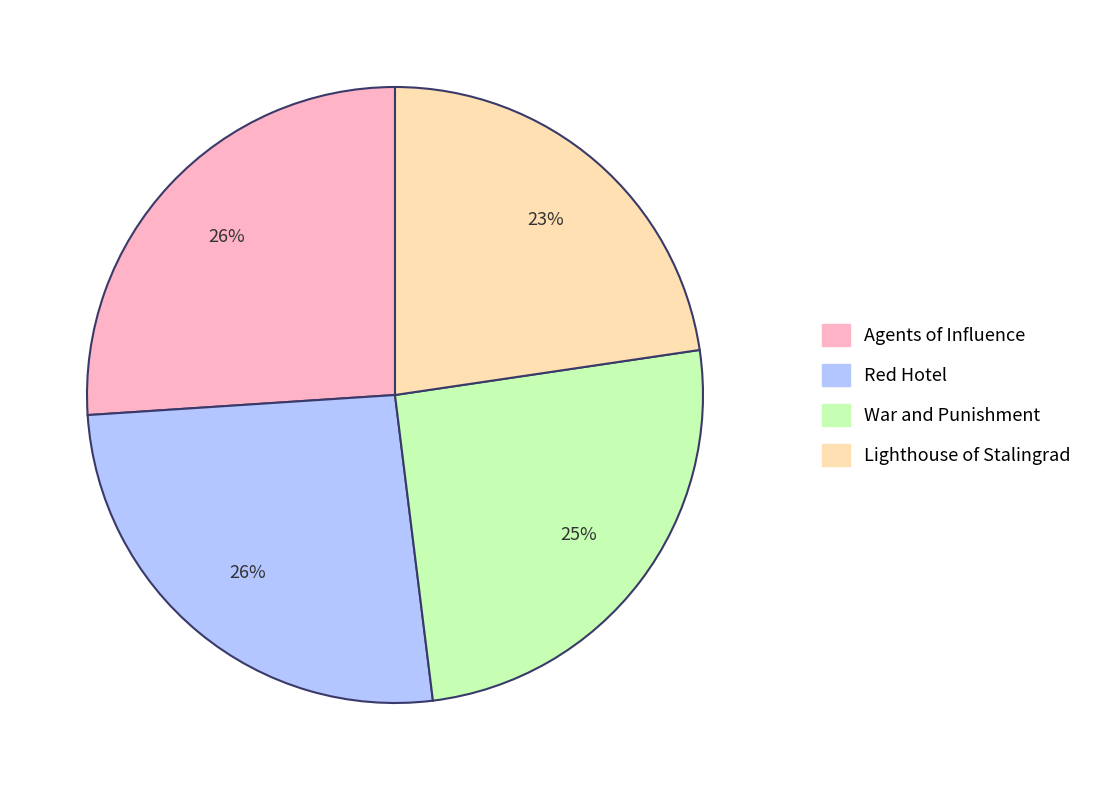

Is the sum of Red Hotel and War and Punishment greater than half?

Yes